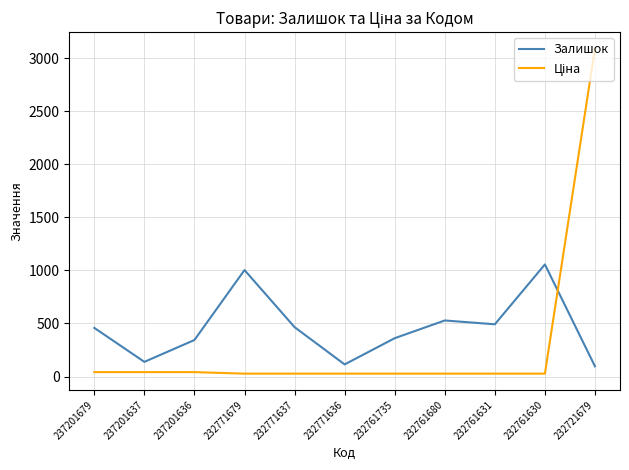

What is the difference between the highest and lowest values at 232761680?

501.0